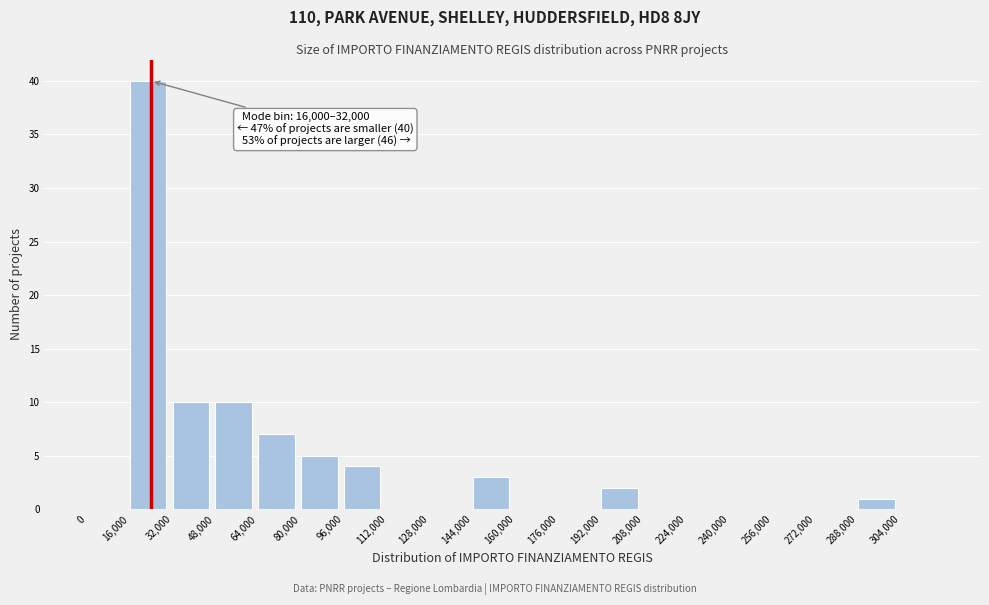

Which range on the x-axis has the tallest bar?

16000 to 32000